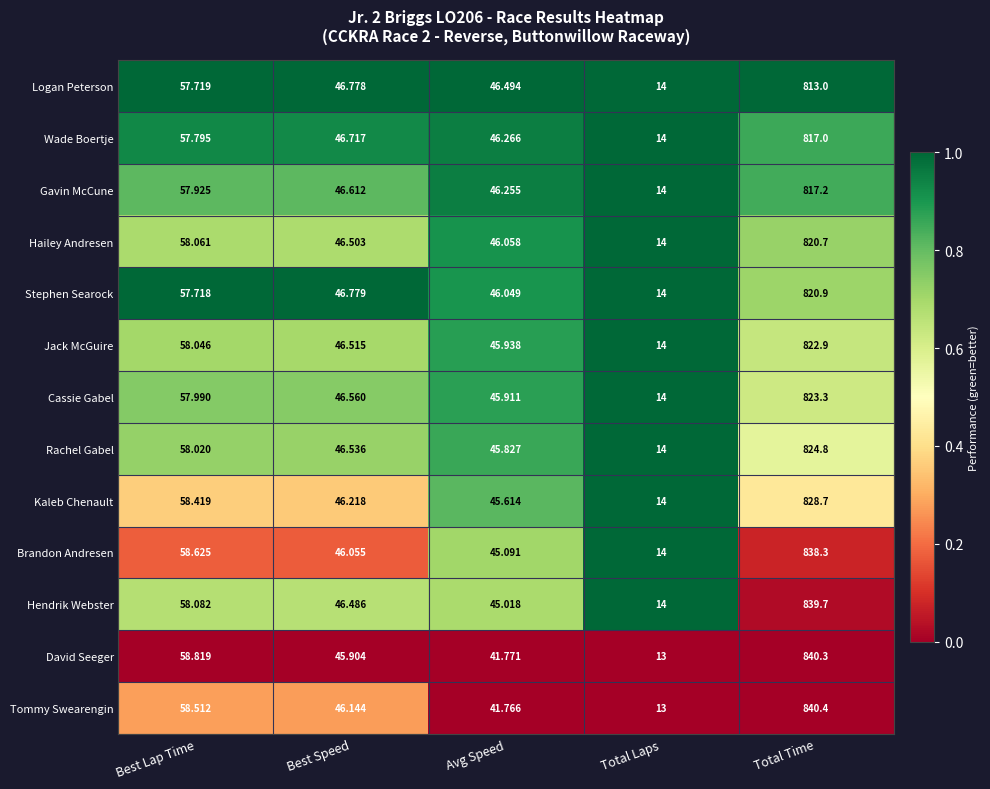

At which category is the sum across all series the highest?

Total Time